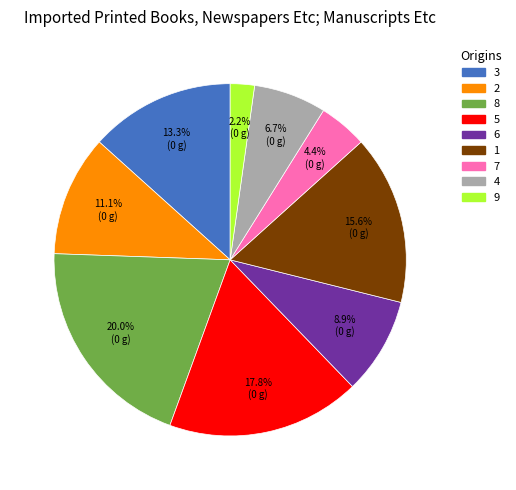

What is the ratio of the value at 2 to the value at 1?

0.7